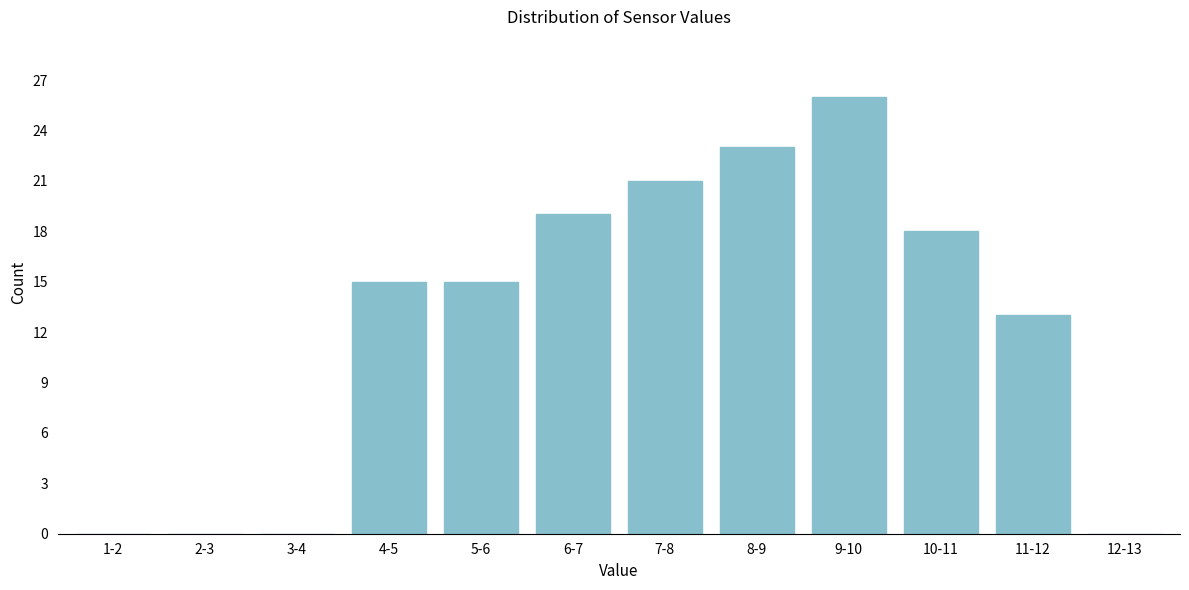

Reading left to right, transcribe all the data shown in this chart.

1-2=0	2-3=0	3-4=0	4-5=15	5-6=15	6-7=19	7-8=21	8-9=23	9-10=26	10-11=18	11-12=13	12-13=0